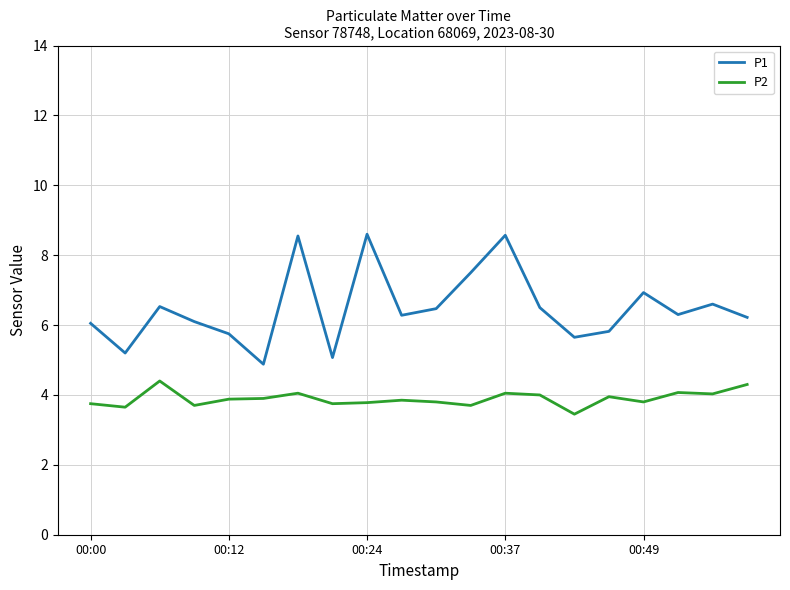

List the series in order of their overall mean, lowest first.

P2, P1